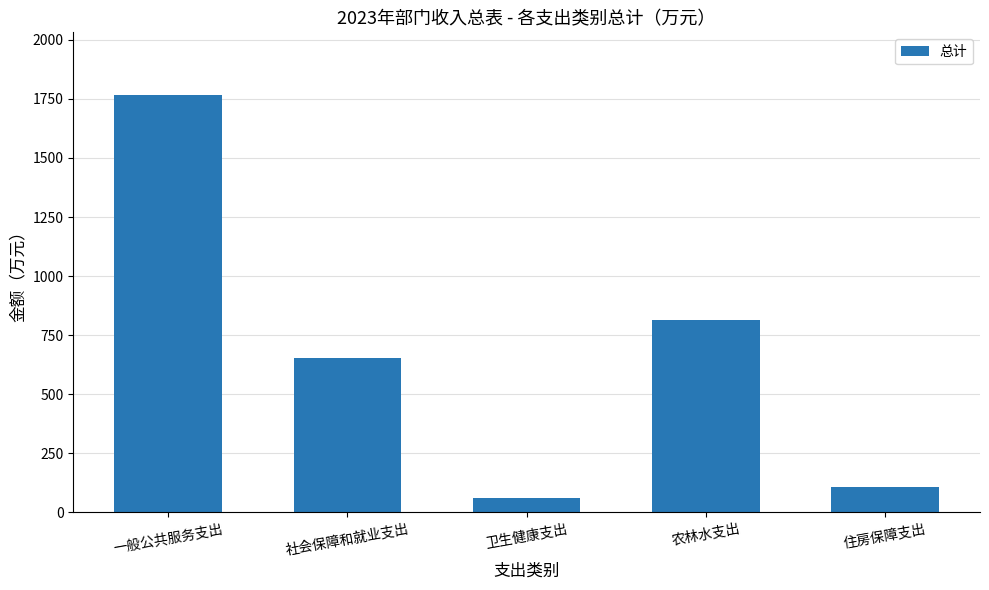

What is the greatest value displayed?

1766.9